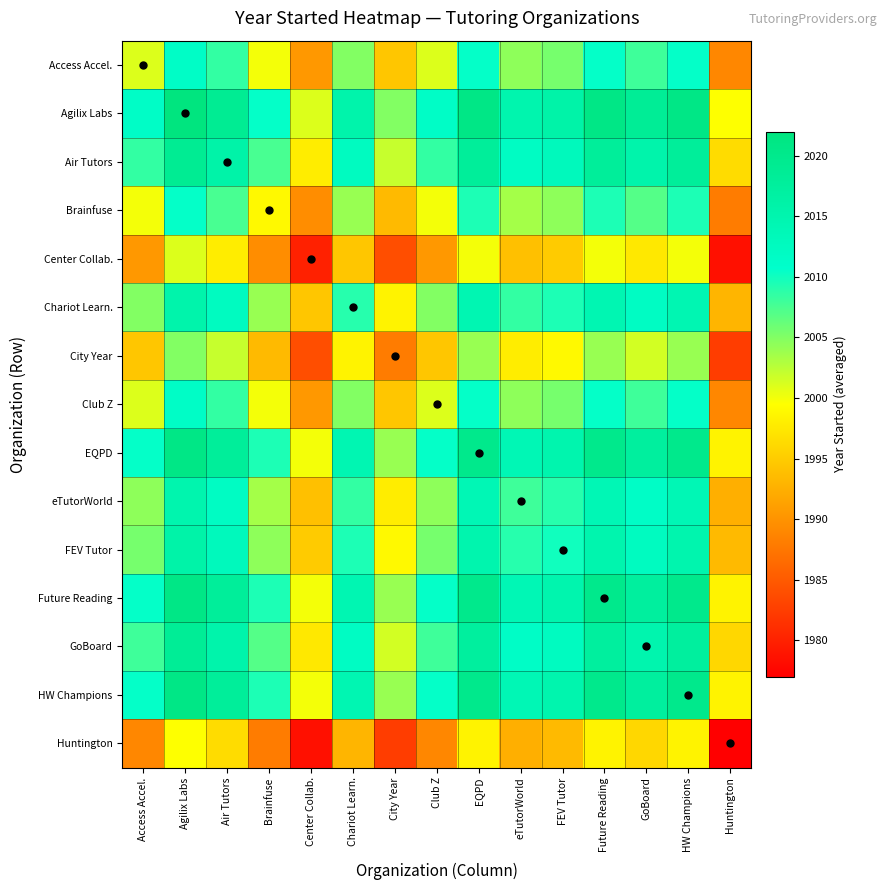

What is the spread (max minus min) of values at Agilix Labs?

22.5